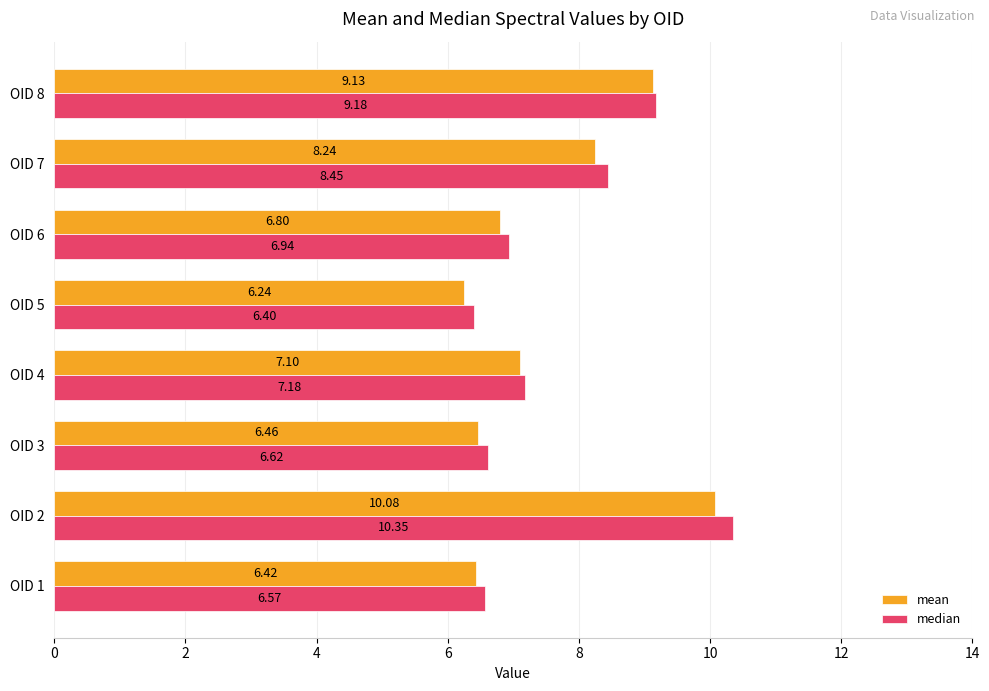

Which series has the largest range (max minus min)?

median